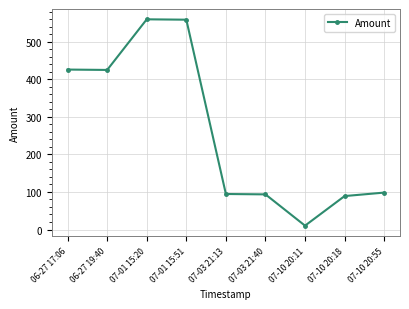

Does the chart have visible grid lines?

Yes